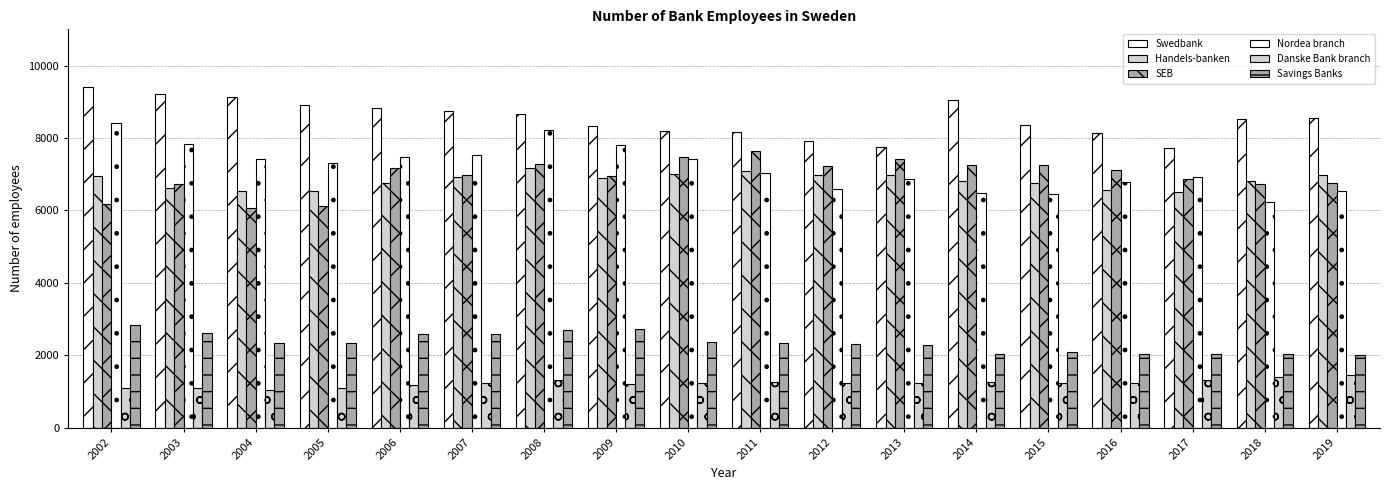

Reading left to right, list all the values displayed in this chart.

Swedbank: 9406	9209	9125	8923	8816	8752	8659	8321	8203	8165	7909	7753	9058	8373	8143	7732	8514	8543
Handels-banken: 6951	6618	6543	6543	6769	6913	7177	6895	7012	7086	6984	6966	6826	6759	6575	6519	6803	6971
SEB: 6185	6722	6064	6110	7166	6984	7276	6950	7469	7653	7228	7414	7260	7257	7110	6869	6741	6766
Nordea branch: 8423	7822	7410	7302	7476	7534	8233	7798	7429	7023	6601	6881	6485	6450	6778	6912	6241	6525
Danske Bank branch: 1101	1098	1031	1090	1194	1226	1323	1198	1235	1265	1231	1229	1272	1240	1240	1323	1391	1456
Savings Banks: 2838	2606	2330	2333	2599	2590	2692	2717	2361	2335	2323	2289	2051	2107	2047	2037	2027	2013